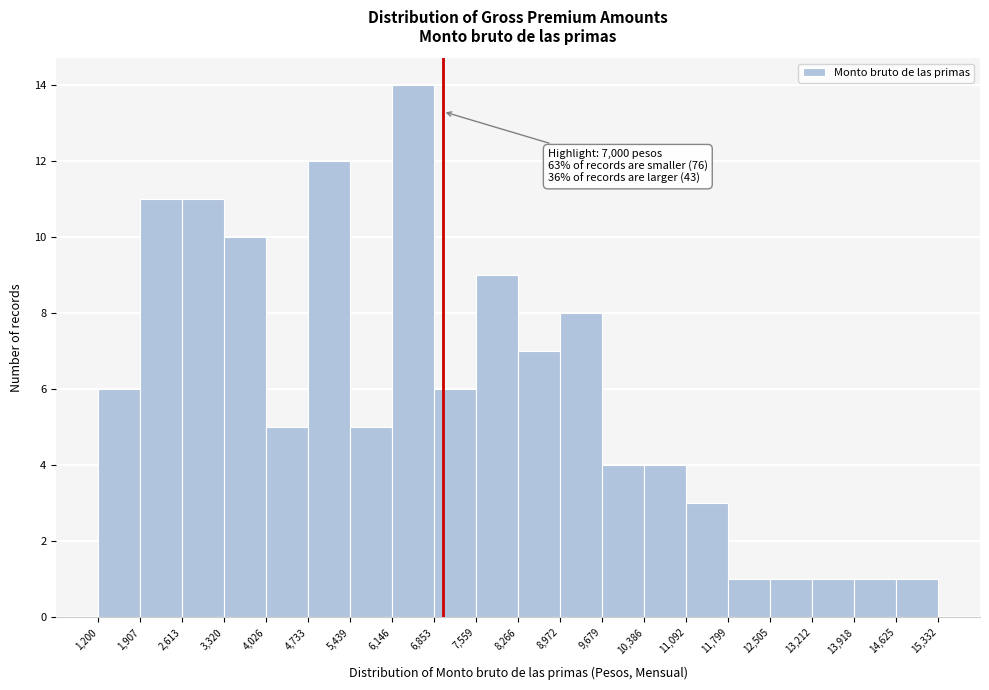

Which range on the x-axis has the tallest bar?

6,146 to 6,853